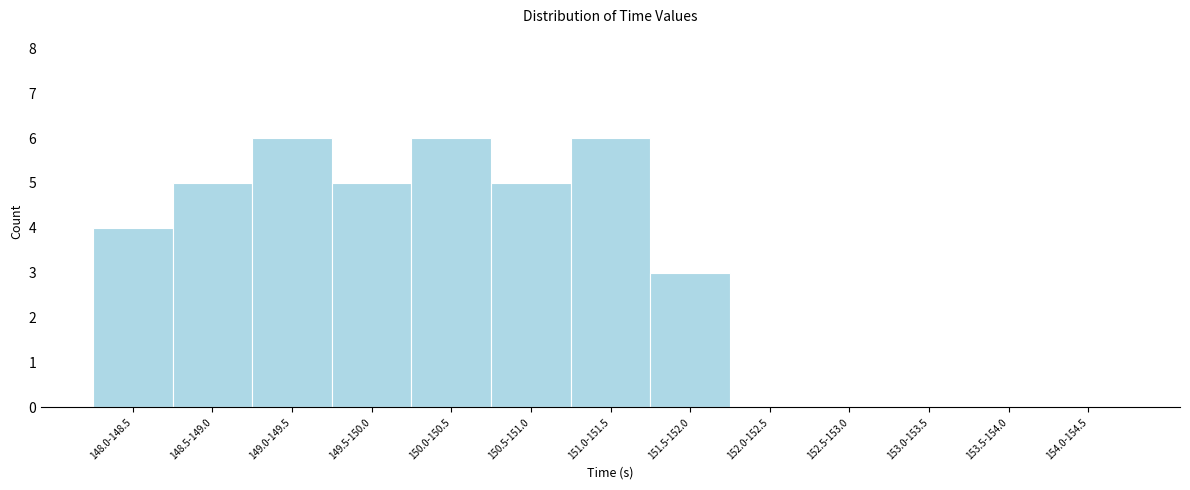

Reading left to right, extract all data points from this chart.

148.0-148.5=4	148.5-149.0=5	149.0-149.5=6	149.5-150.0=5	150.0-150.5=6	150.5-151.0=5	151.0-151.5=6	151.5-152.0=3	152.0-152.5=0	152.5-153.0=0	153.0-153.5=0	153.5-154.0=0	154.0-154.5=0